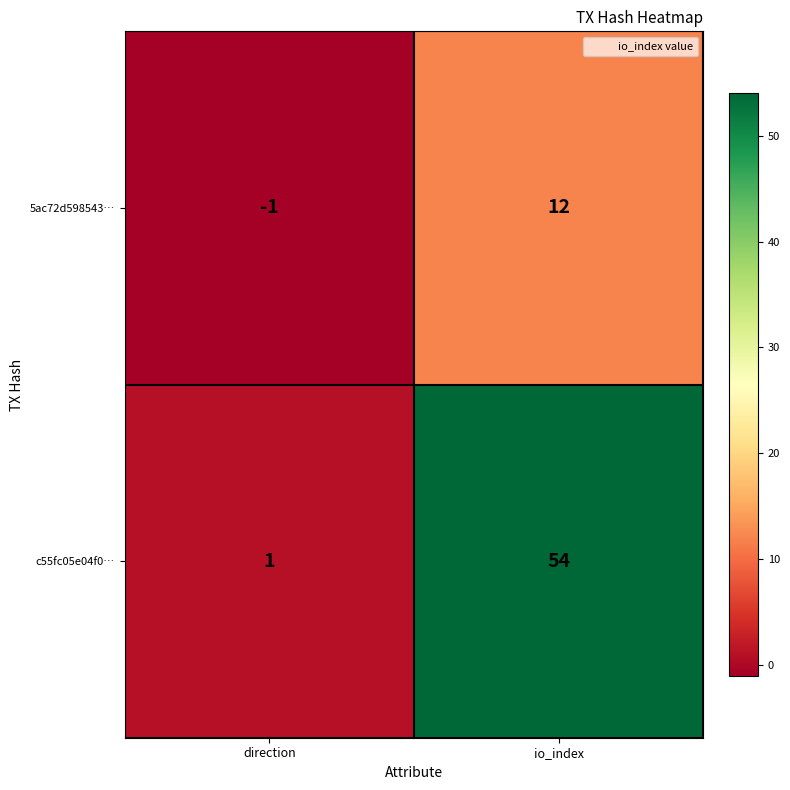

How many values in 5ac72d598543… are above zero?

1